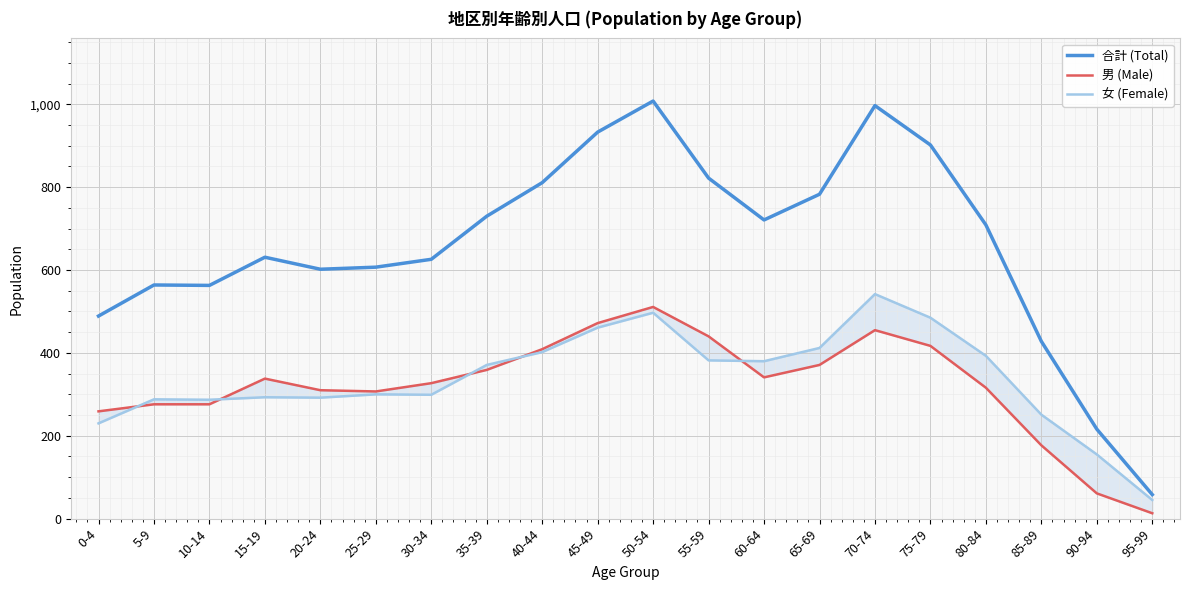

At which category is the sum across all series the highest?

50-54